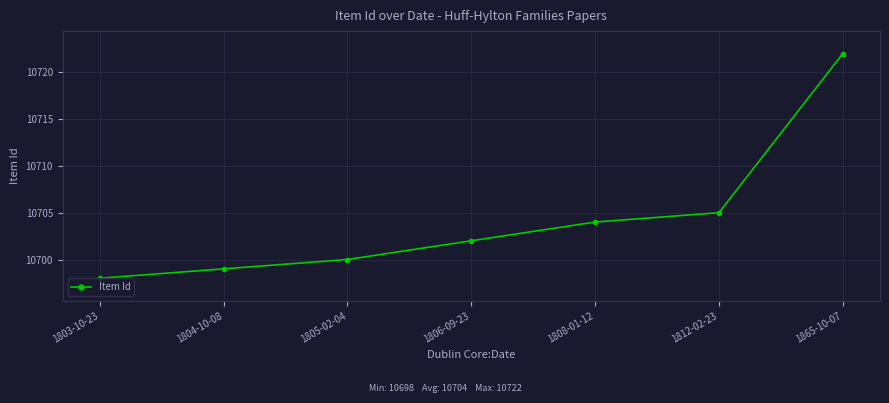

How many data points are less than 10702?

3